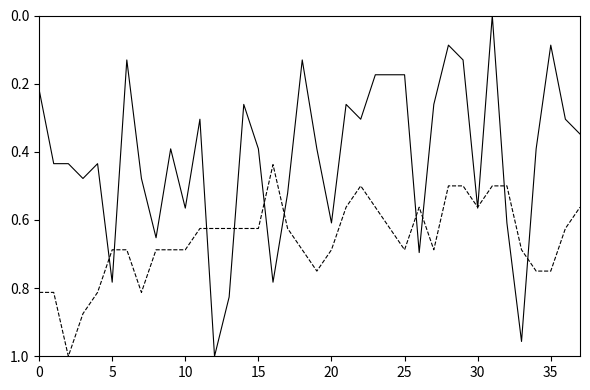

Is this an area chart (filled region under the line)?

No